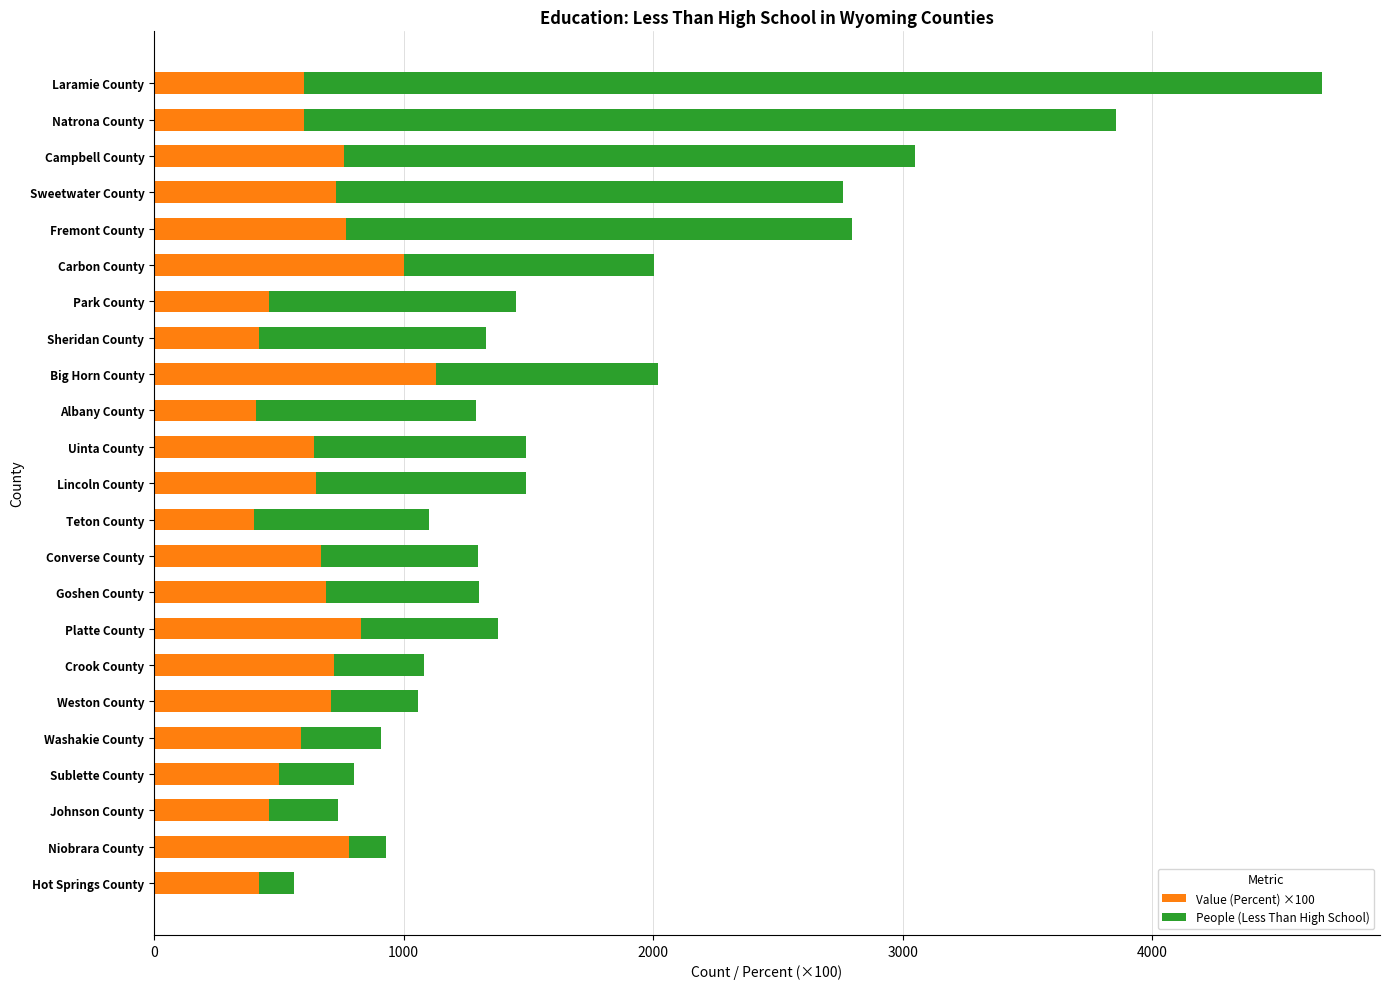

The value of Value (Percent) ×100 at Hot Springs County is 420.0. True or false?

True